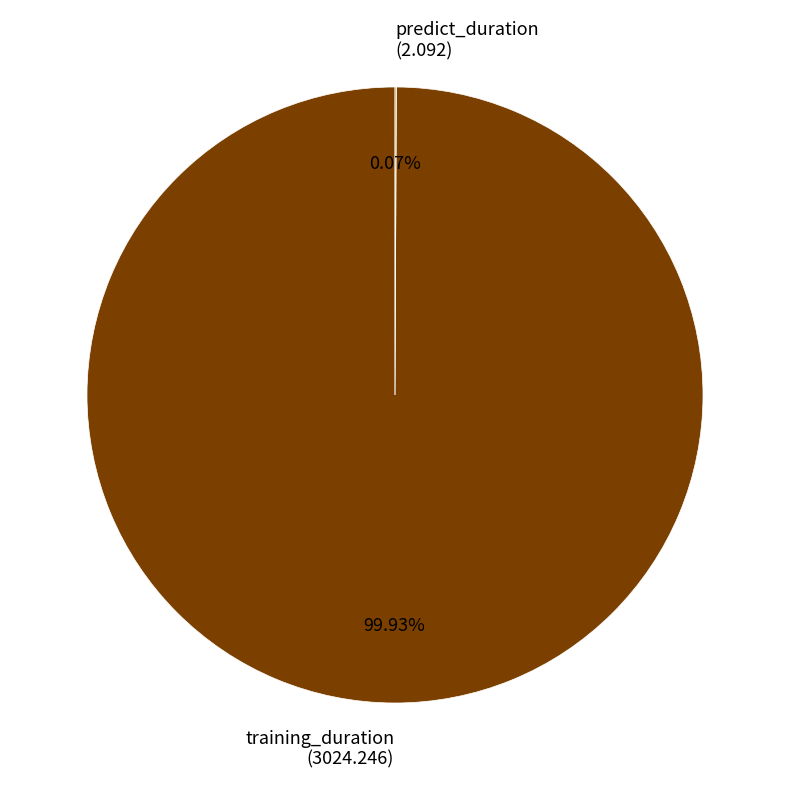

True or false: training_duration accounts for 89% of the total.

False